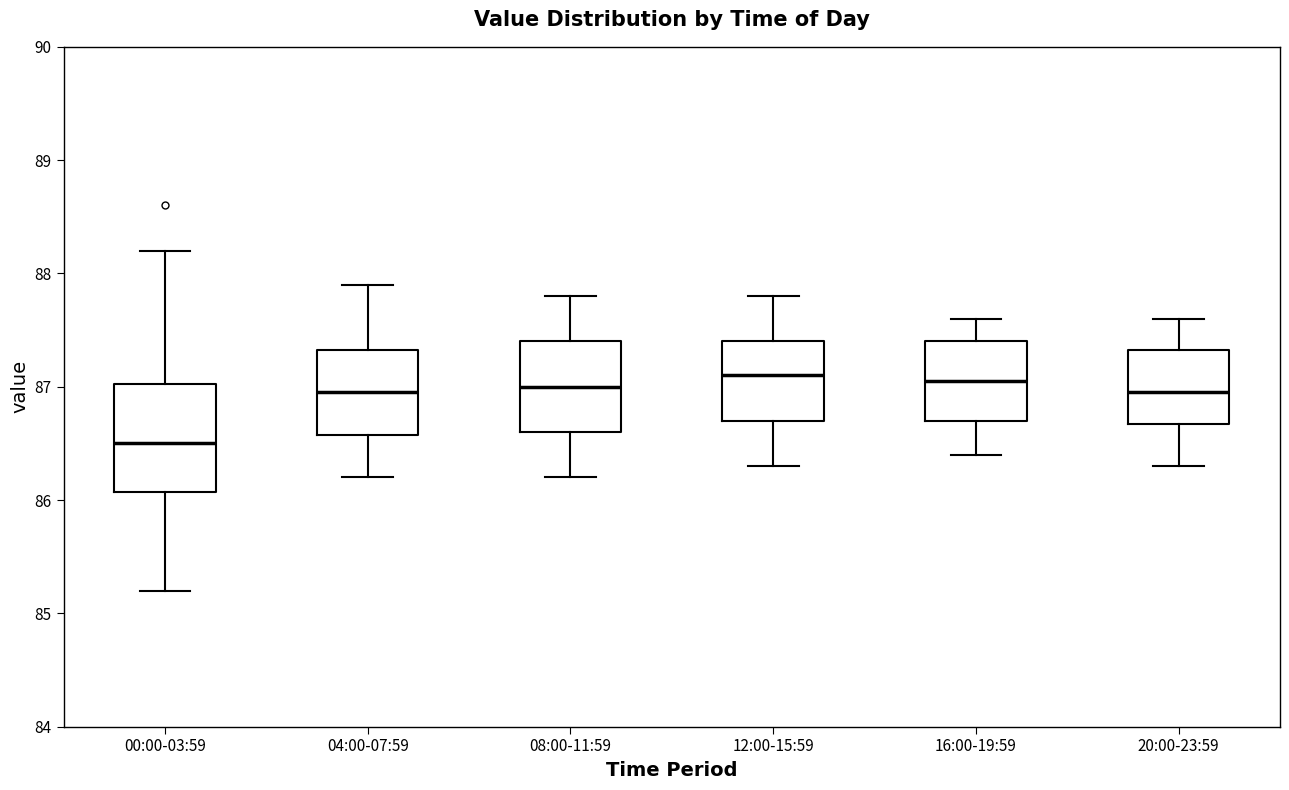

Comparing the boxes themselves (not the whiskers), which one is the tallest?

00:00-03:59